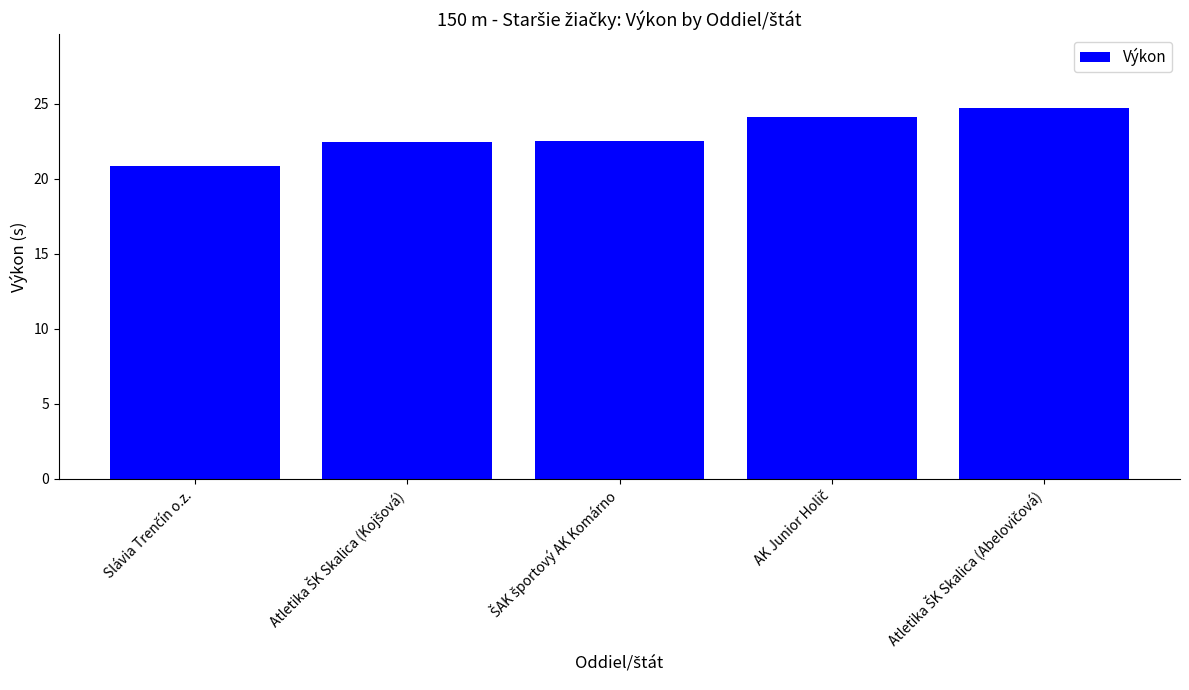

How many bars are there in total?

5